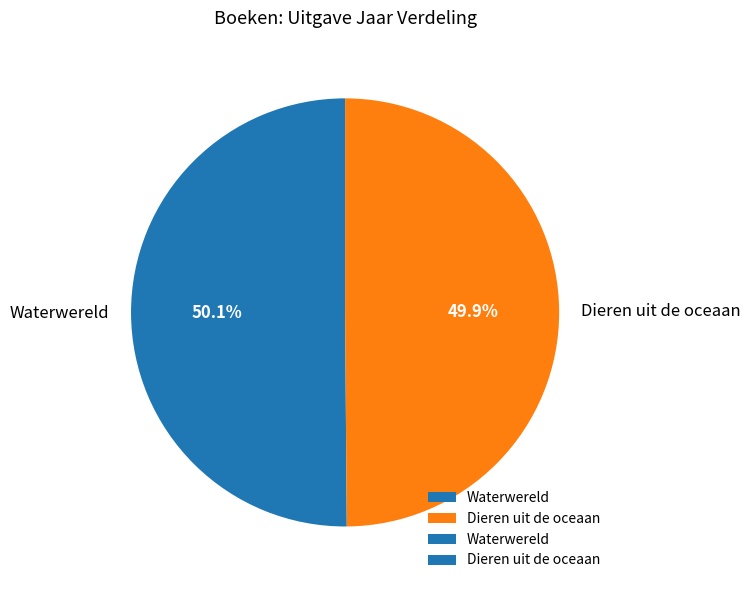

What is the total percentage of Waterwereld and Dieren uit de oceaan?

100.0%